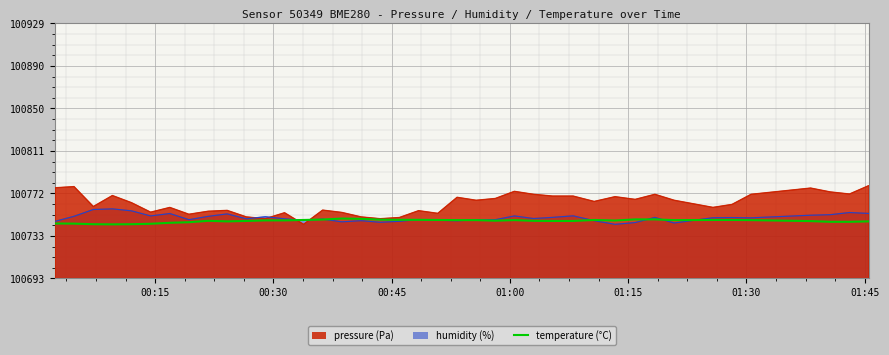

True or false: the data shows 46454.6 at 23.

False